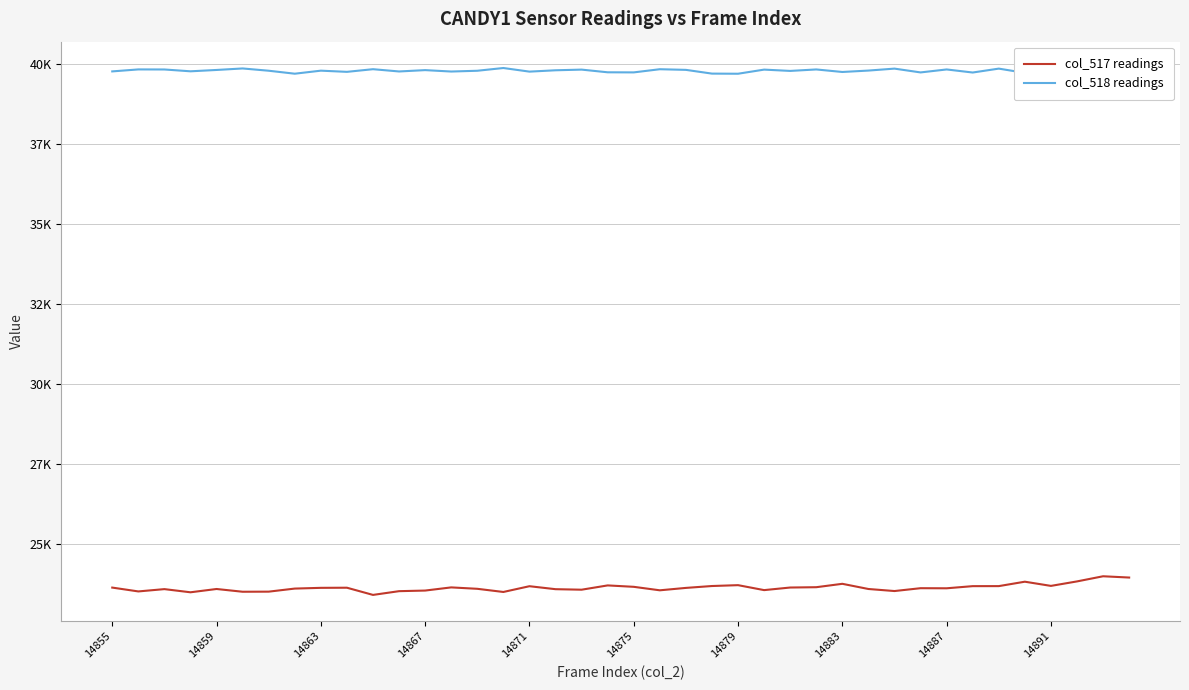

Rank the series by their maximum value, from highest to lowest.

col_518 readings, col_517 readings